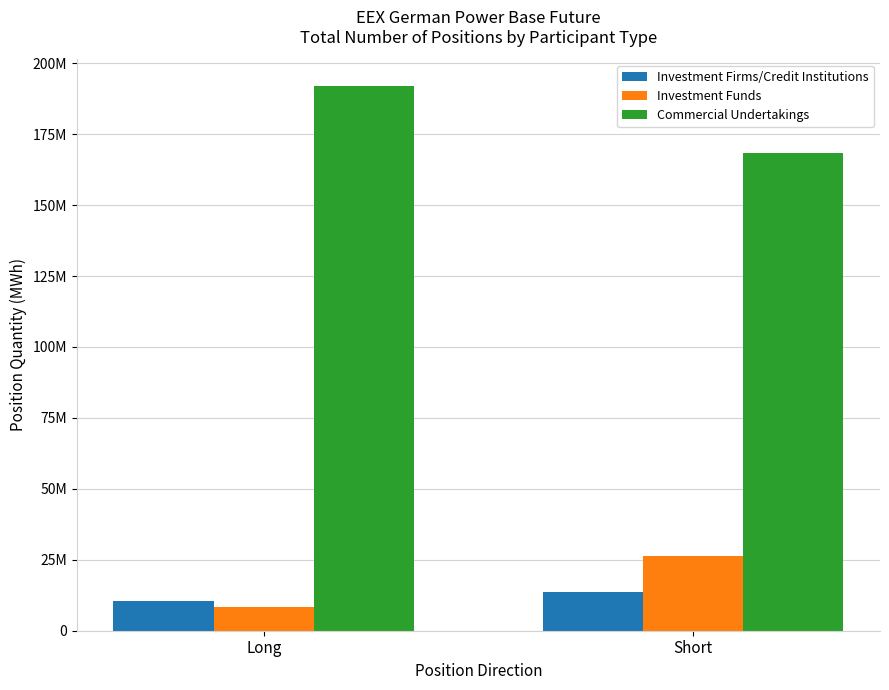

At which label is Investment Funds closest to 17447446?

Long